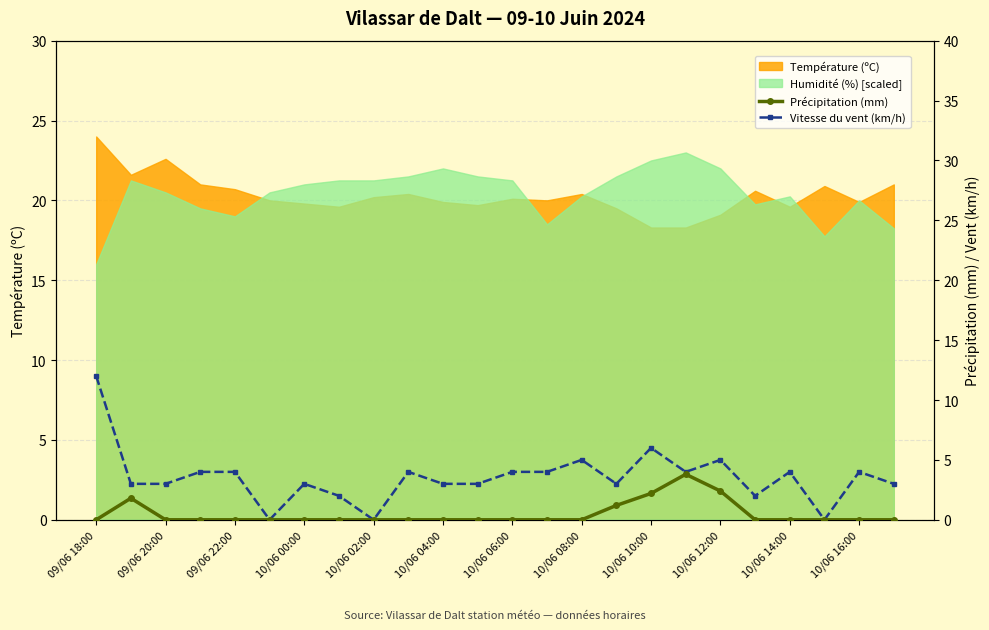

At which label does Précipitation (mm) reach its minimum?

09/06 18:00